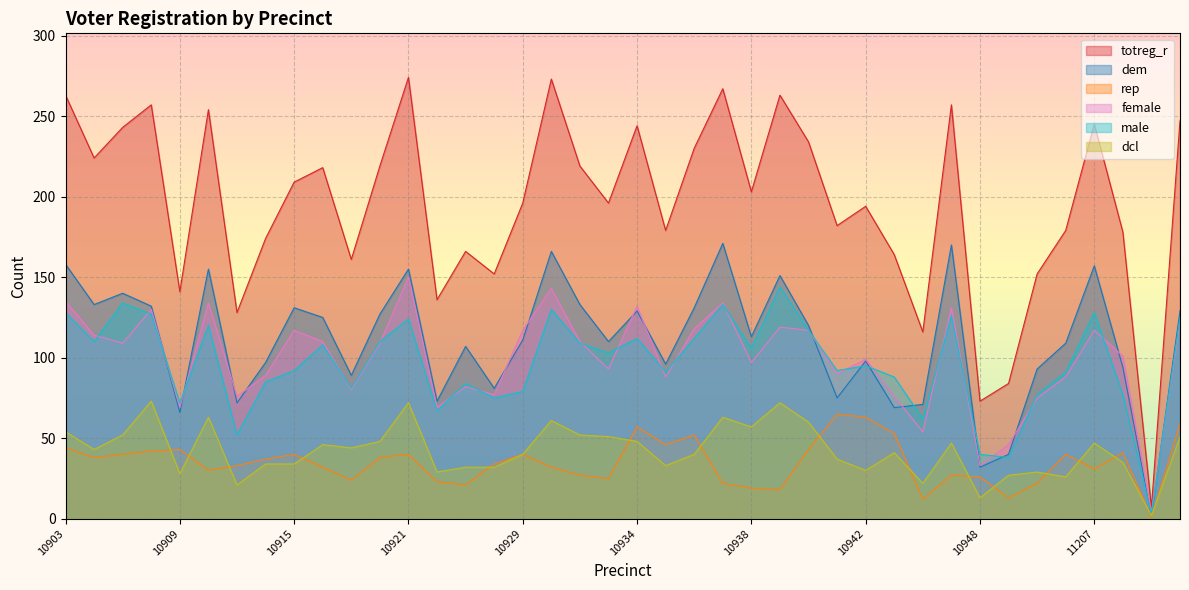

At which label does female first exceed 109?

10903